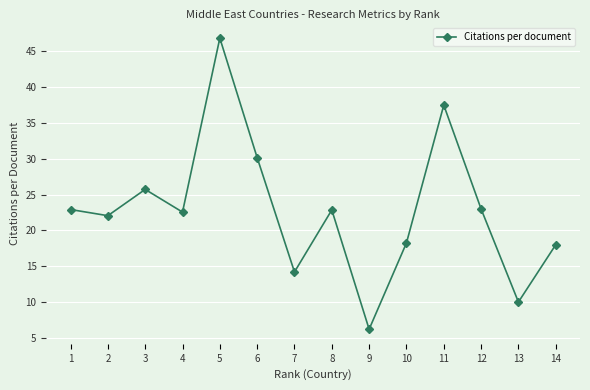

What is the difference between the maximum and minimum values?

40.7